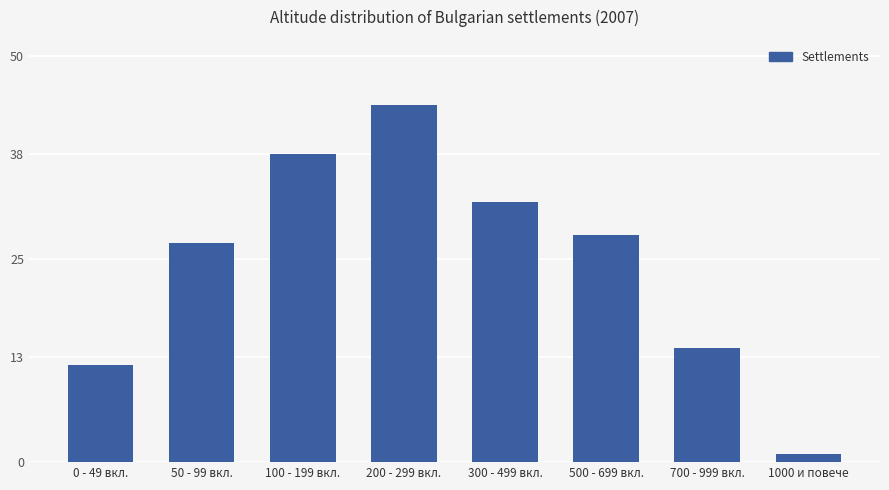

List the labels in order of value, largest first.

200 - 299 вкл., 100 - 199 вкл., 300 - 499 вкл., 500 - 699 вкл., 50 - 99 вкл., 700 - 999 вкл., 0 - 49 вкл., 1000 и повече